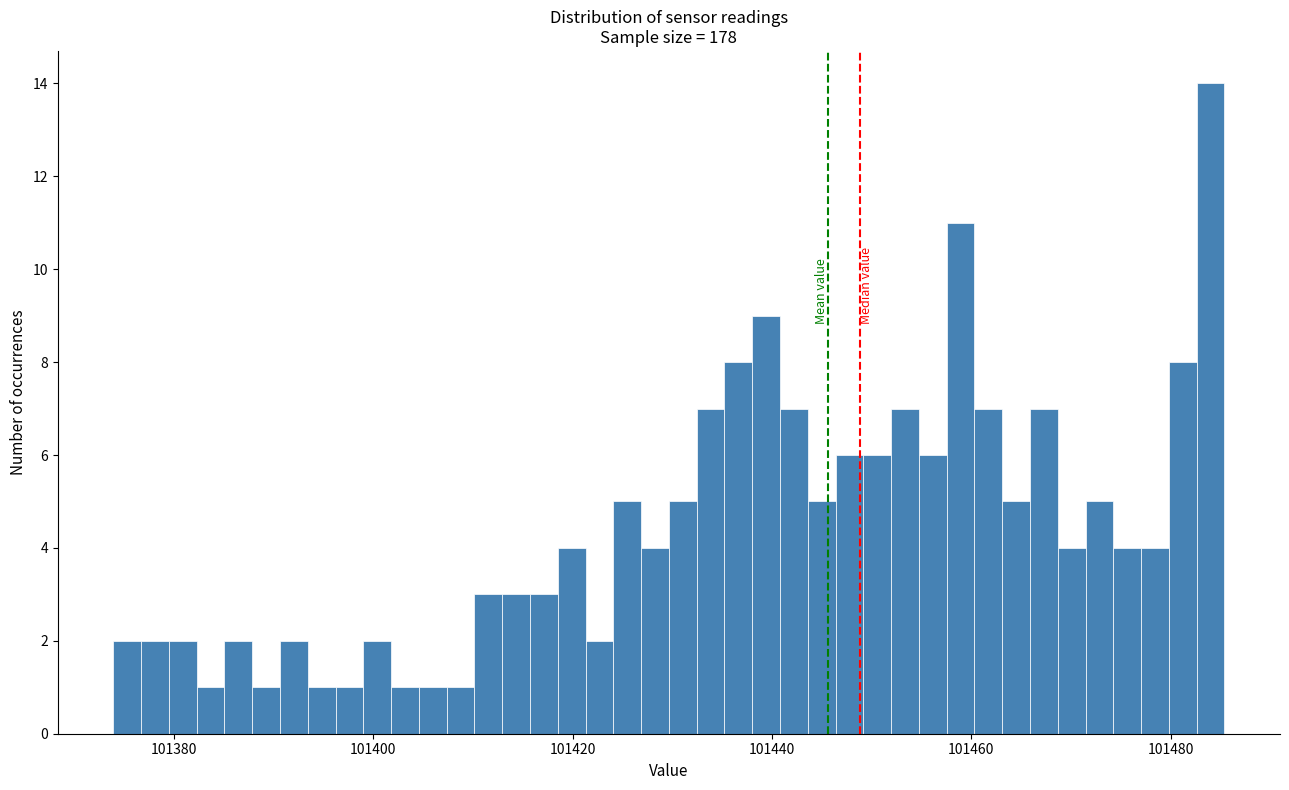

Around what value on the x-axis is the tallest bar? Give the approximate position of its centre, as read against the axis.

101484